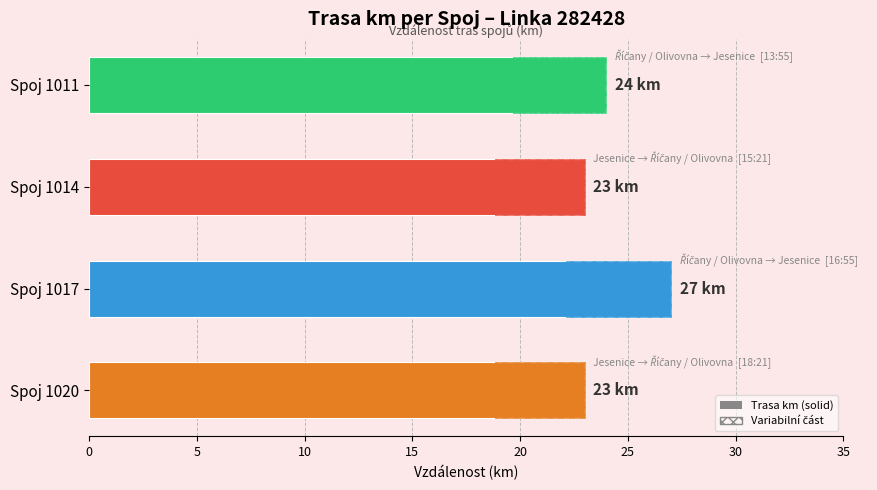

How many data points does each series have?

4